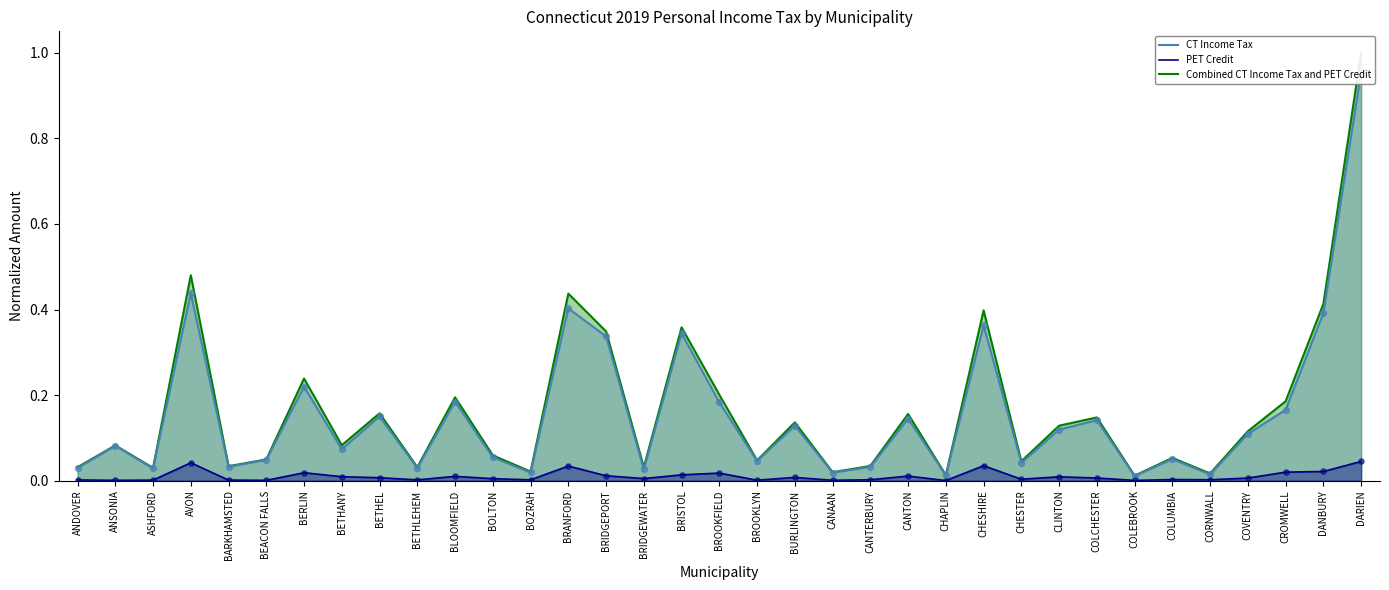

At which category is the sum across all series the highest?

DARIEN